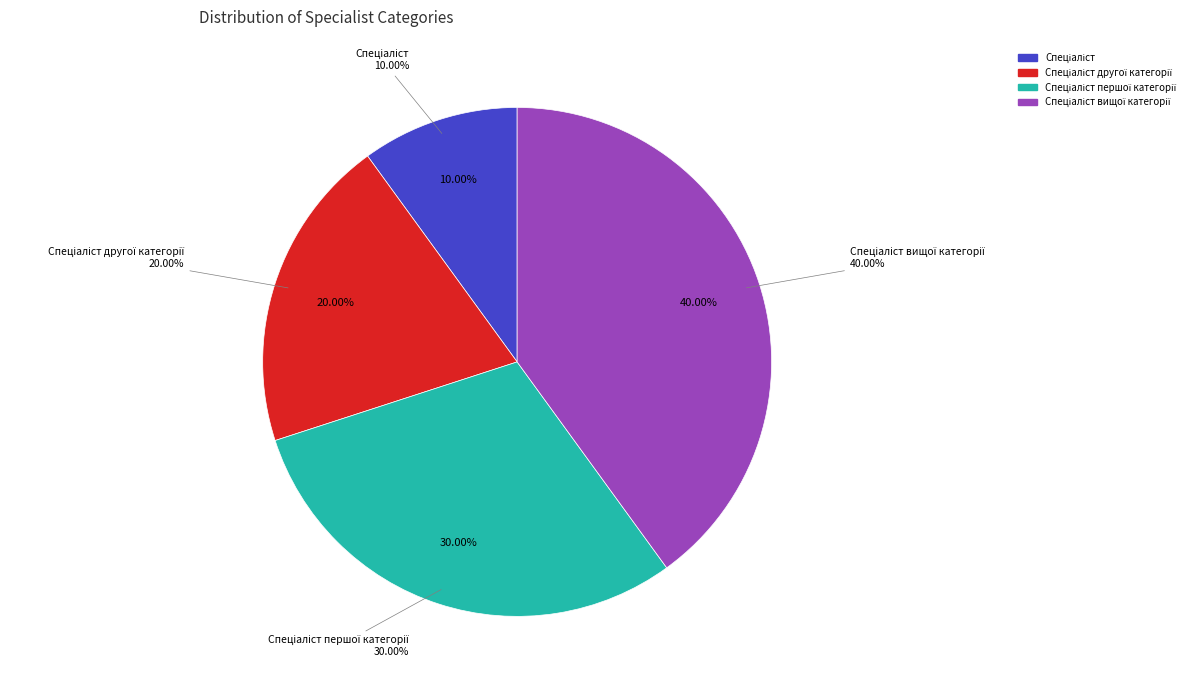

Which has a higher value, Спеціаліст вищої категорії or Спеціаліст?

Спеціаліст вищої категорії